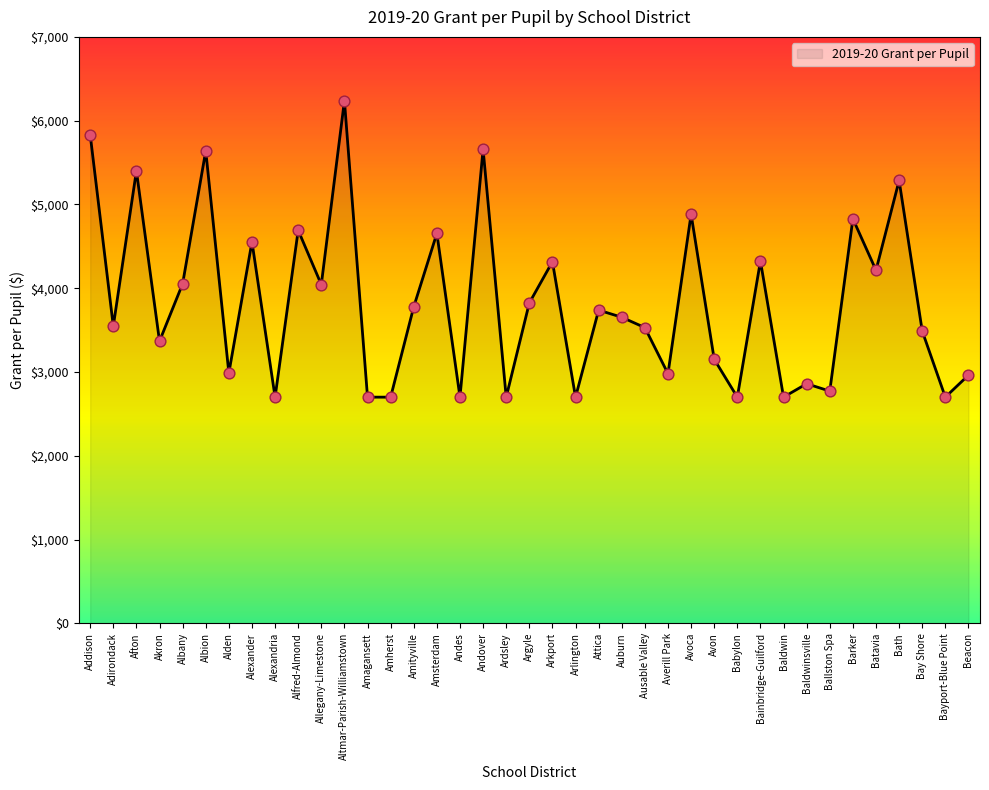

What is the change in value from Attica to Babylon?

-1038.7